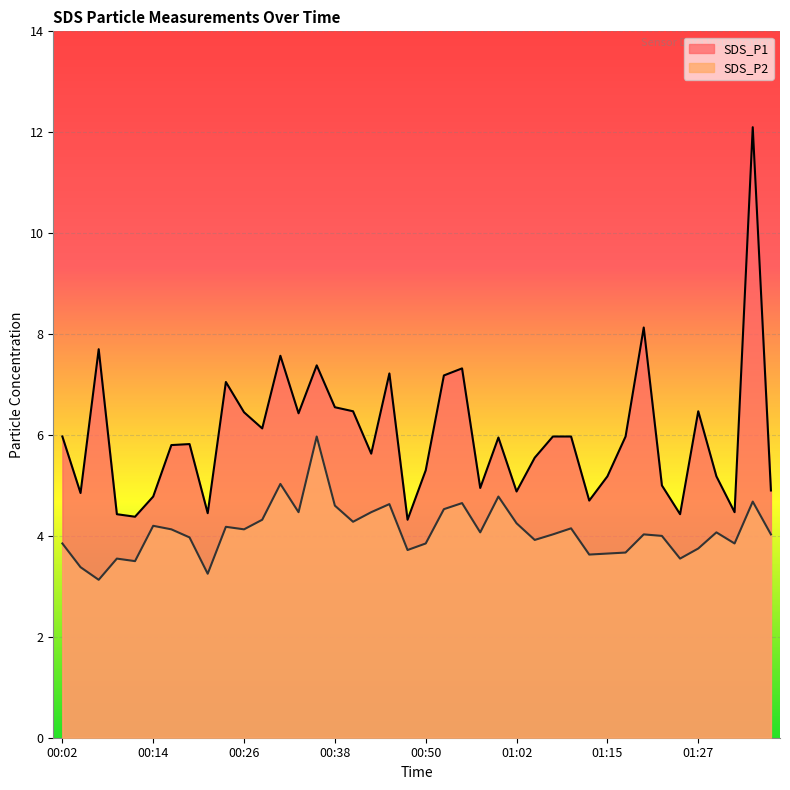

At which category does the chart reach its minimum across all series?

00:06